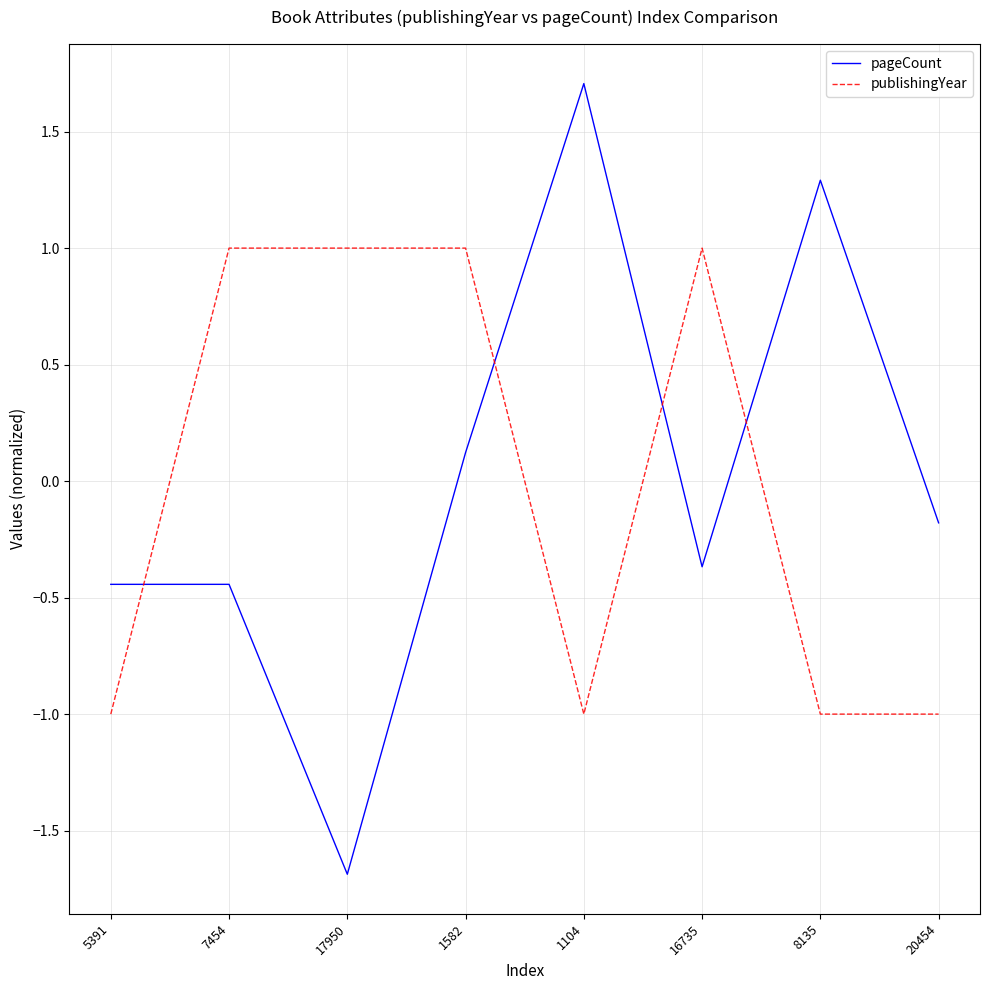

At which label does pageCount reach its minimum?

17950